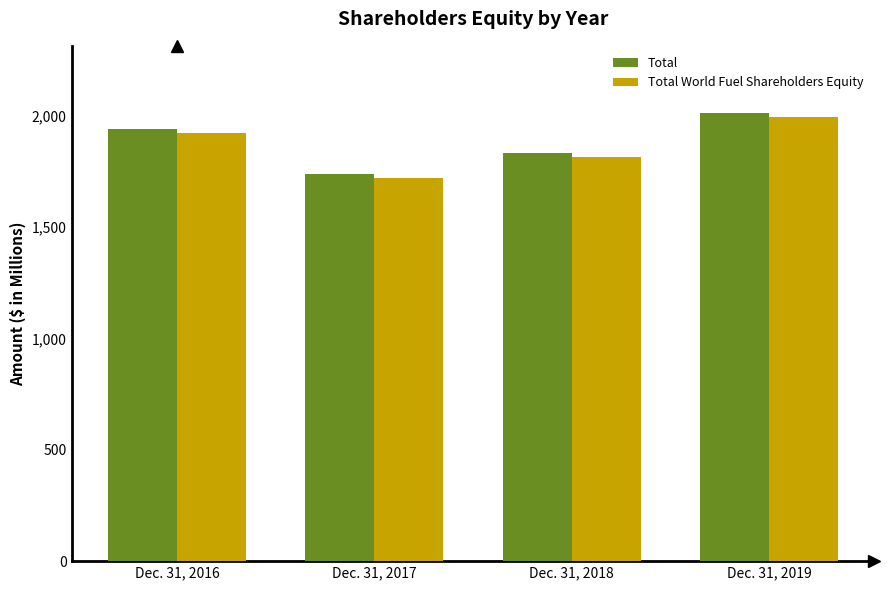

Which series changed the most between Dec. 31, 2016 and Dec. 31, 2017?

Total World Fuel Shareholders Equity